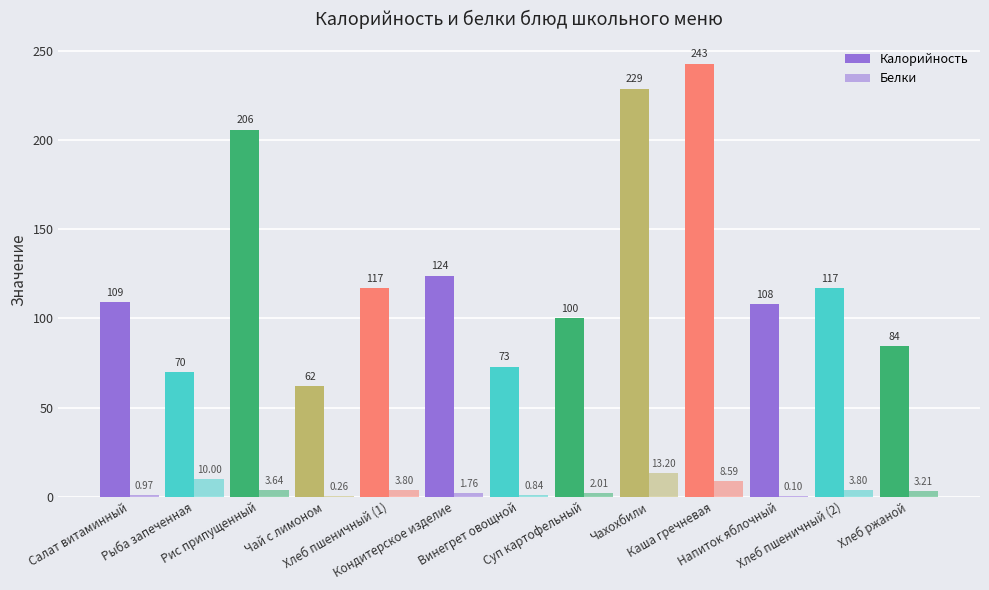

How many groups of bars are there?

13